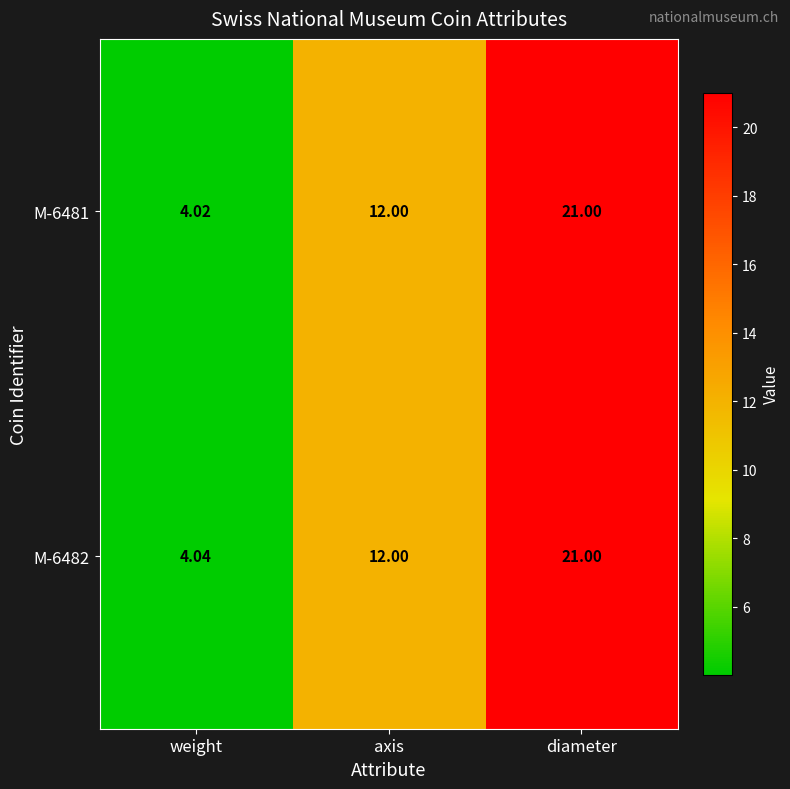

Which category has the highest value in the M-6481 series?

diameter